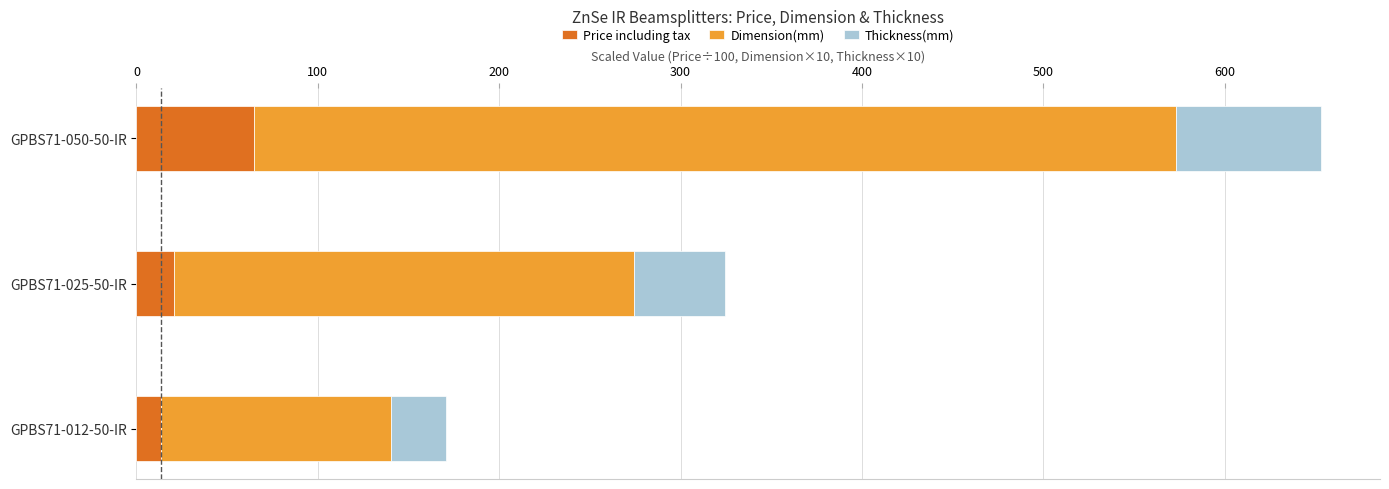

What is the maximum value for Price including tax?

65.0